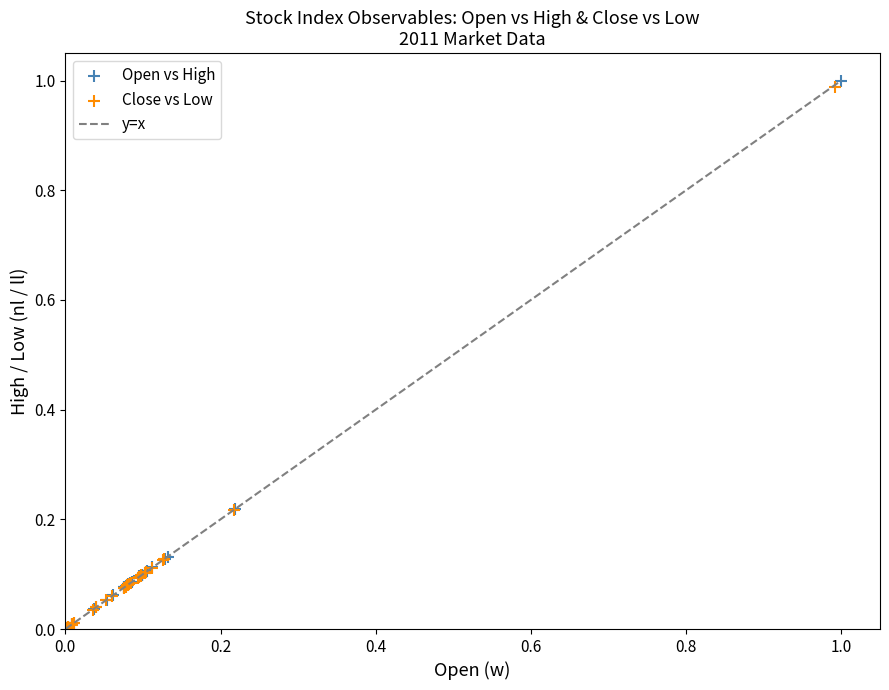

Which series has the widest spread of Y values?

Open vs High